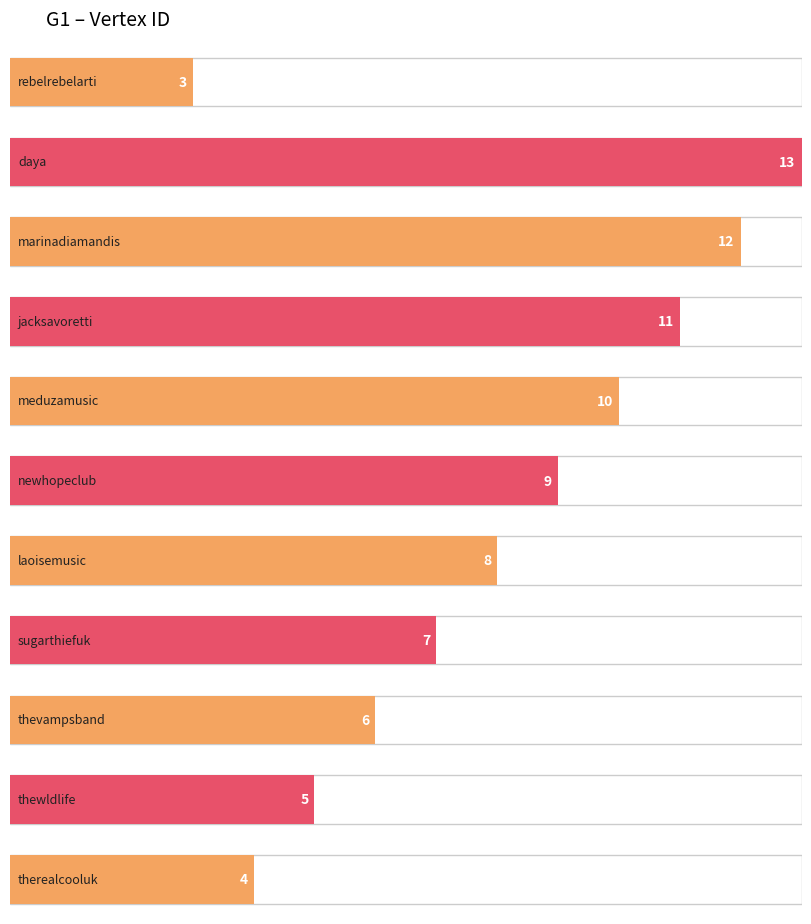

How many values are below 8?

5